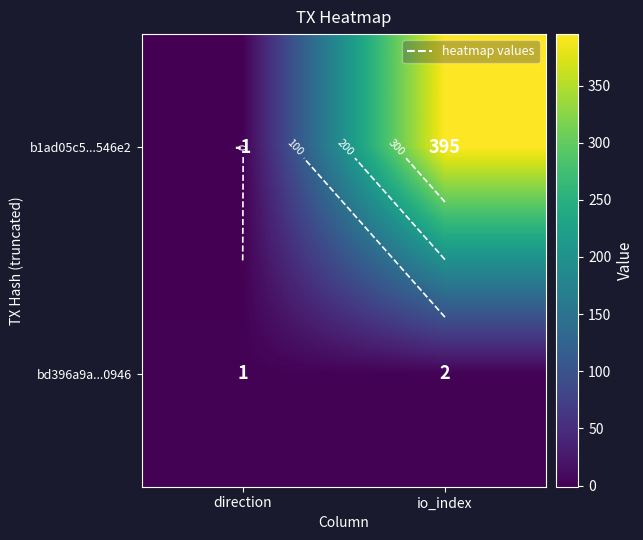

What is the greatest value displayed?

395